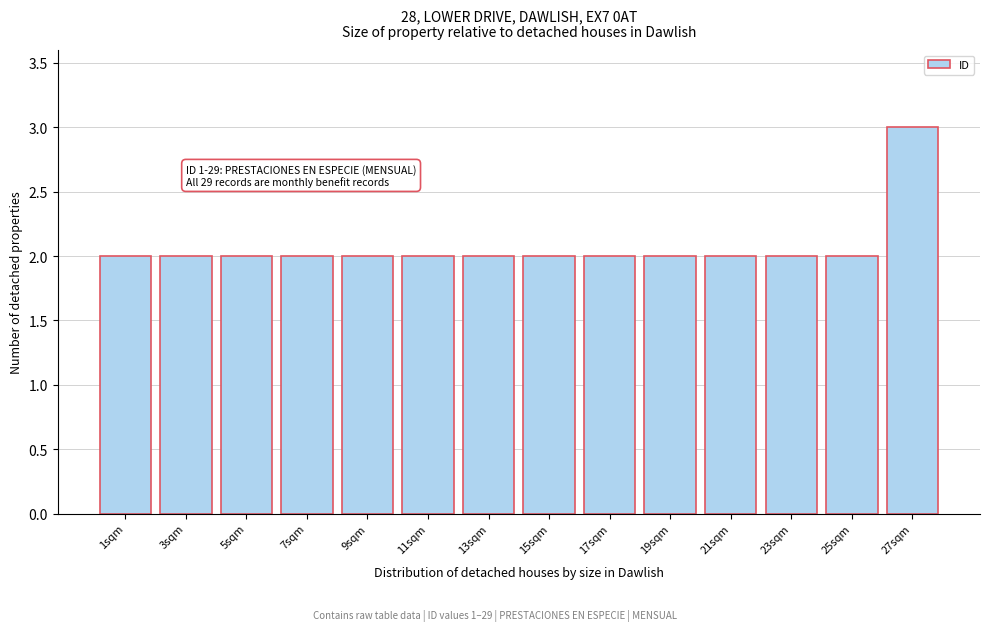

Reading right to left, transcribe all the data shown in this chart.

27sqm=3	25sqm=2	23sqm=2	21sqm=2	19sqm=2	17sqm=2	15sqm=2	13sqm=2	11sqm=2	9sqm=2	7sqm=2	5sqm=2	3sqm=2	1sqm=2